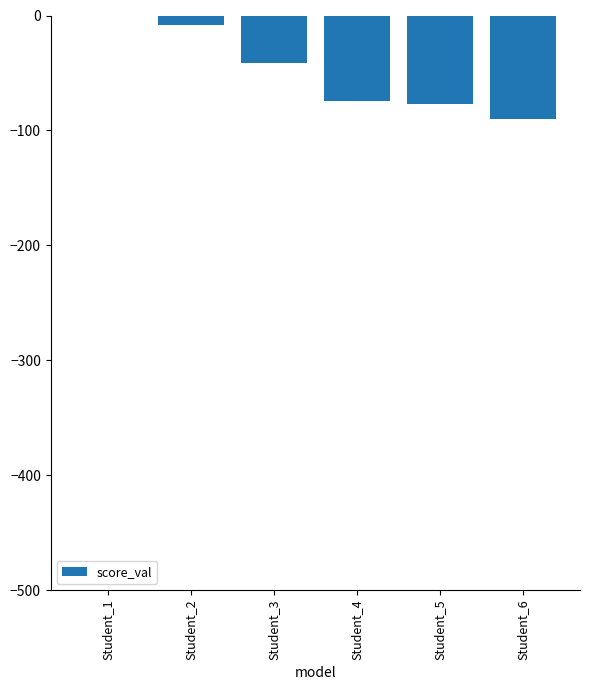

Which has a higher value, Student_6 or Student_5?

Student_5